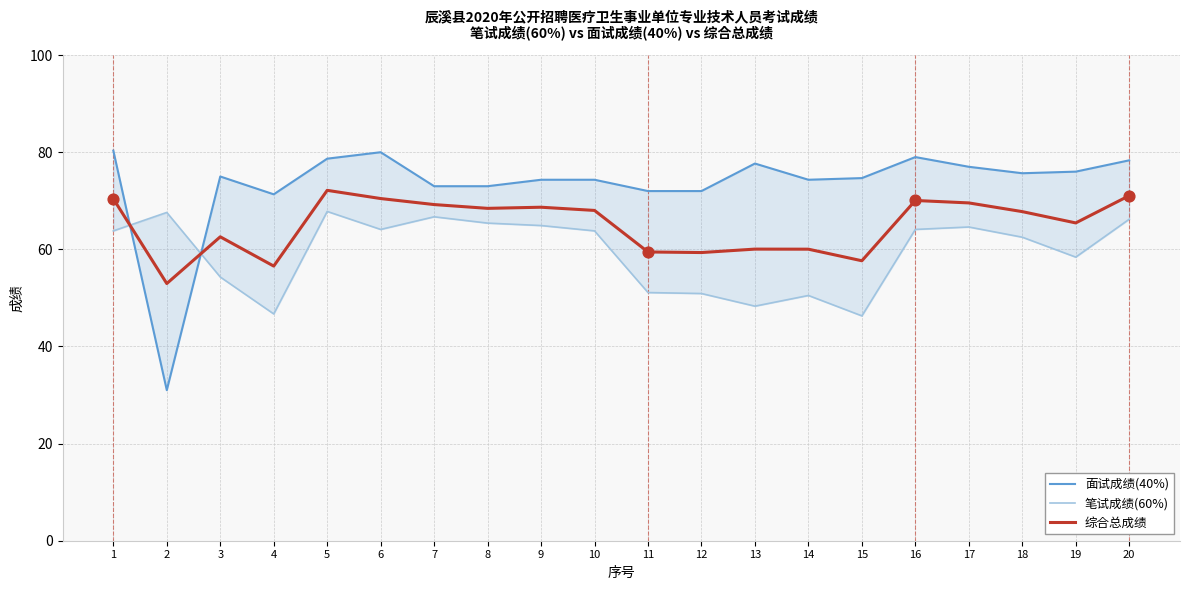

At which category is the sum across all series the highest?

5